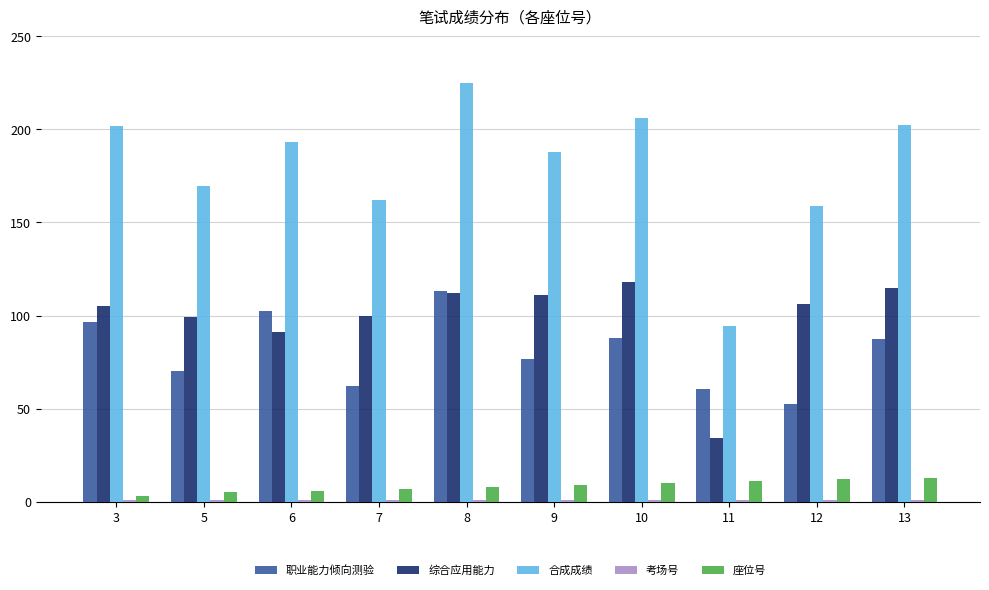

How many values in the 综合应用能力 series are below 106?

5